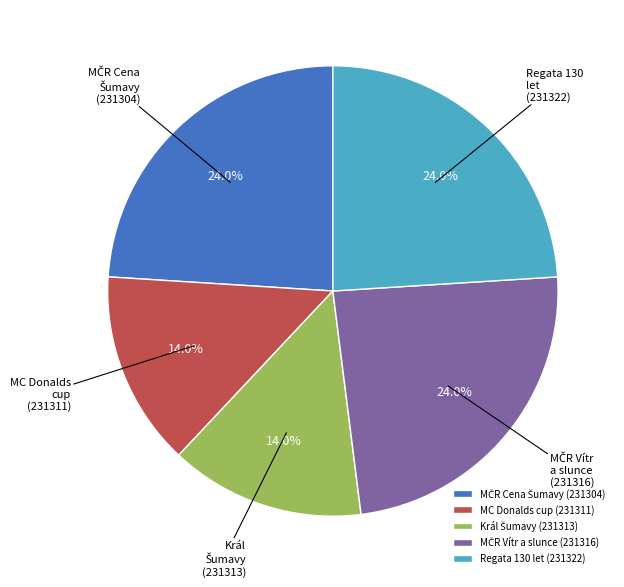

Is there any slice that represents more than half of the pie?

No